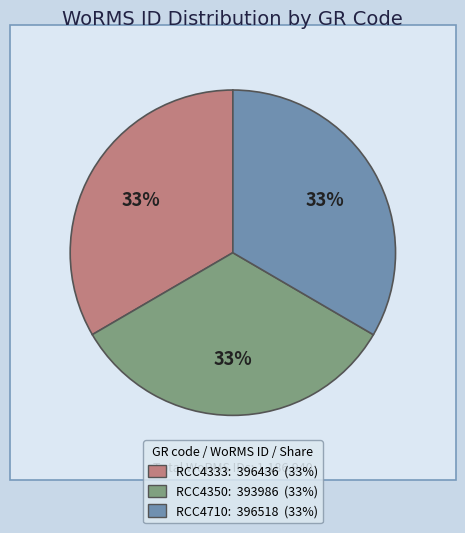

What is the change in value from RCC4333 to RCC4350?

-2450